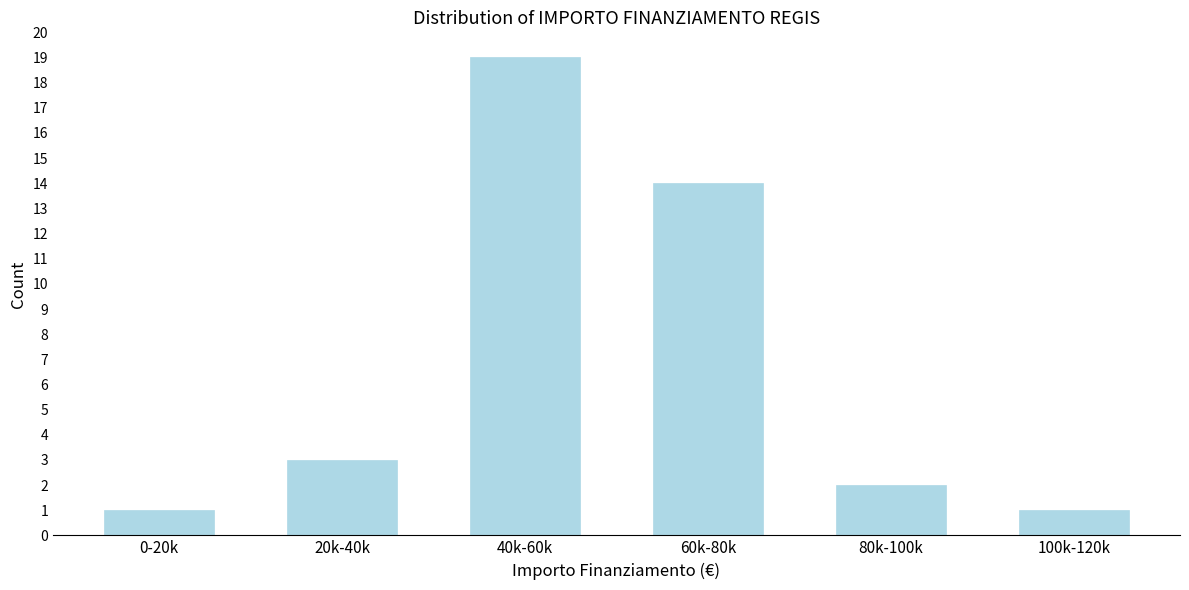

Reading left to right, what are all the values shown in this chart?

0-20k=1	20k-40k=3	40k-60k=19	60k-80k=14	80k-100k=2	100k-120k=1